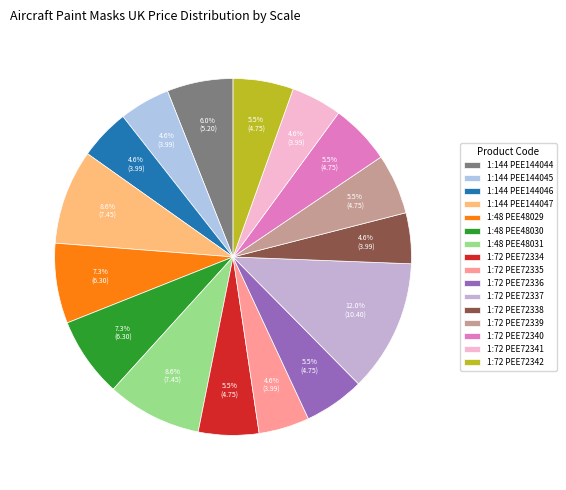

Is 1:48 PEE48030 the majority of the pie?

No